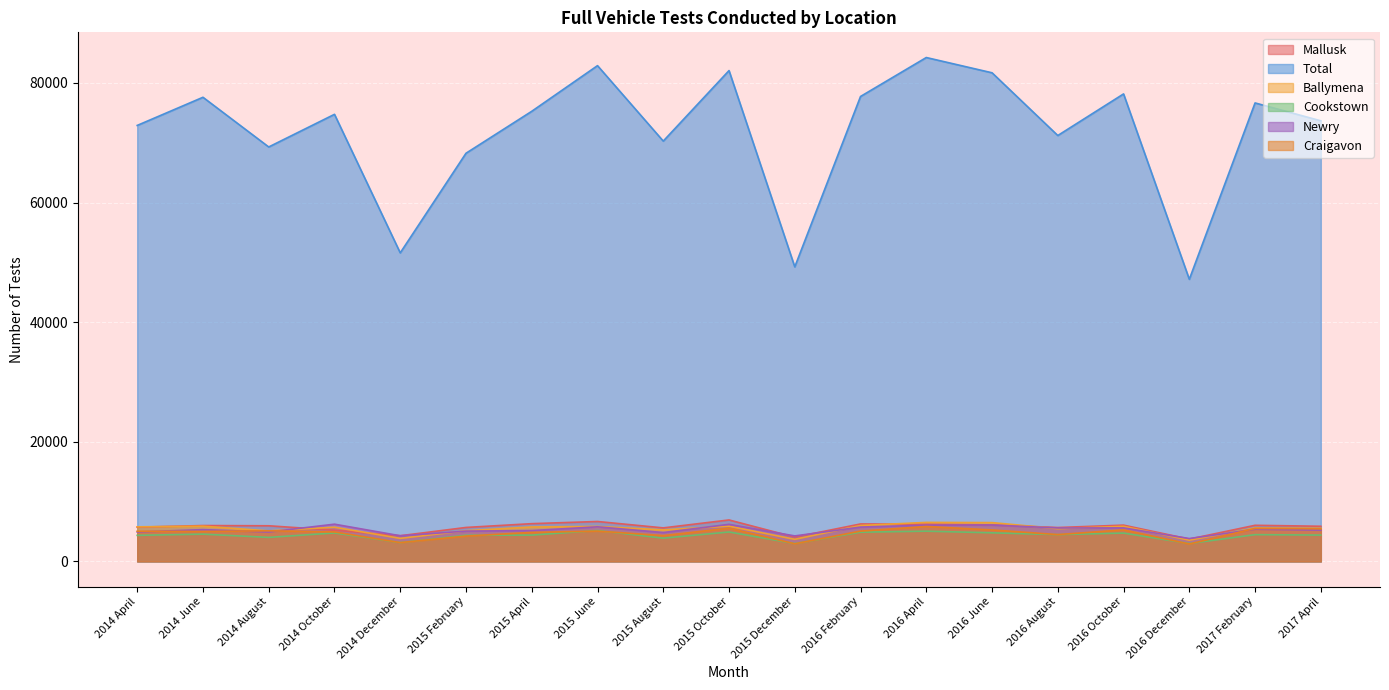

At which category does Newry reach its first local valley?

2014 August